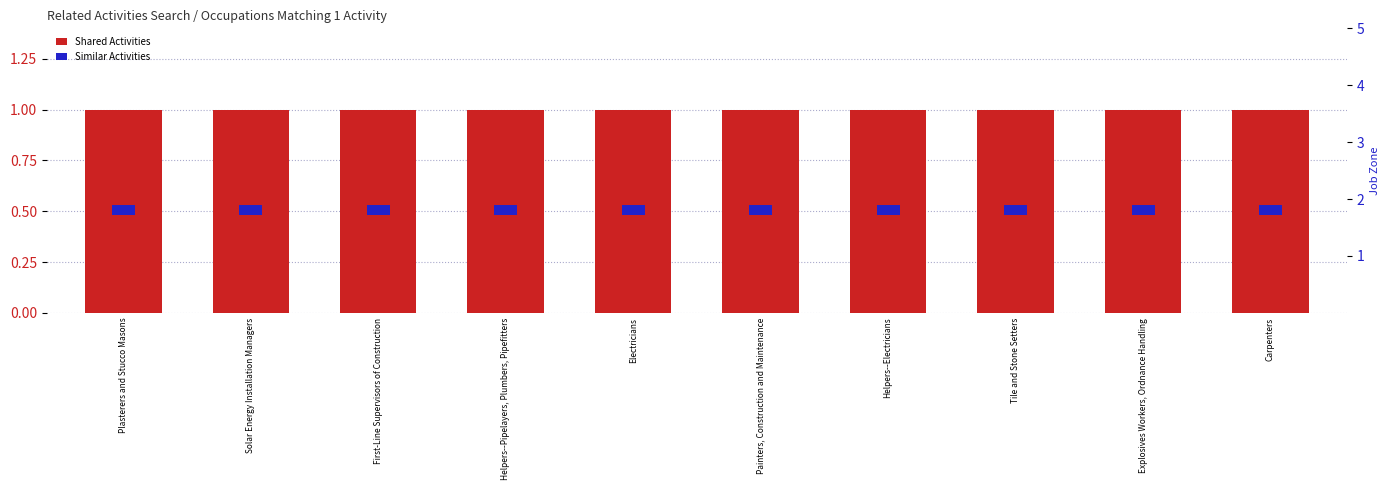

Reading right to left, list all the values displayed in this chart.

Shared Activities: Carpenters=1.0	Explosives Workers, Ordnance Handling=1.0	Tile and Stone Setters=1.0	Helpers--Electricians=1.0	Painters, Construction and Maintenance=1.0	Electricians=1.0	Helpers--Pipelayers, Plumbers, Pipefitters=1.0	First-Line Supervisors of Construction=1.0	Solar Energy Installation Managers=1.0	Plasterers and Stucco Masons=1.0
Similar Activities: Carpenters=0.1	Explosives Workers, Ordnance Handling=0.1	Tile and Stone Setters=0.1	Helpers--Electricians=0.1	Painters, Construction and Maintenance=0.1	Electricians=0.1	Helpers--Pipelayers, Plumbers, Pipefitters=0.1	First-Line Supervisors of Construction=0.1	Solar Energy Installation Managers=0.1	Plasterers and Stucco Masons=0.1